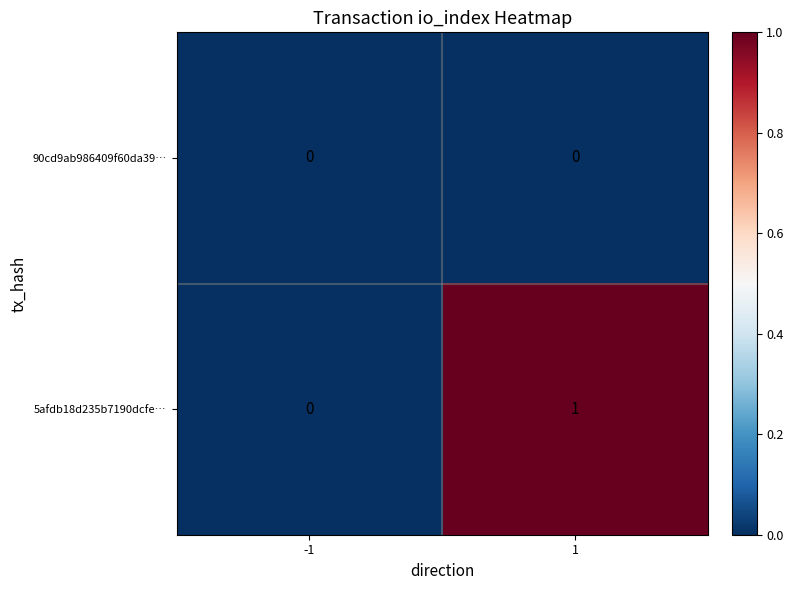

Which series changed the most between -1 and 1?

5afdb18d235b7190dcfe…